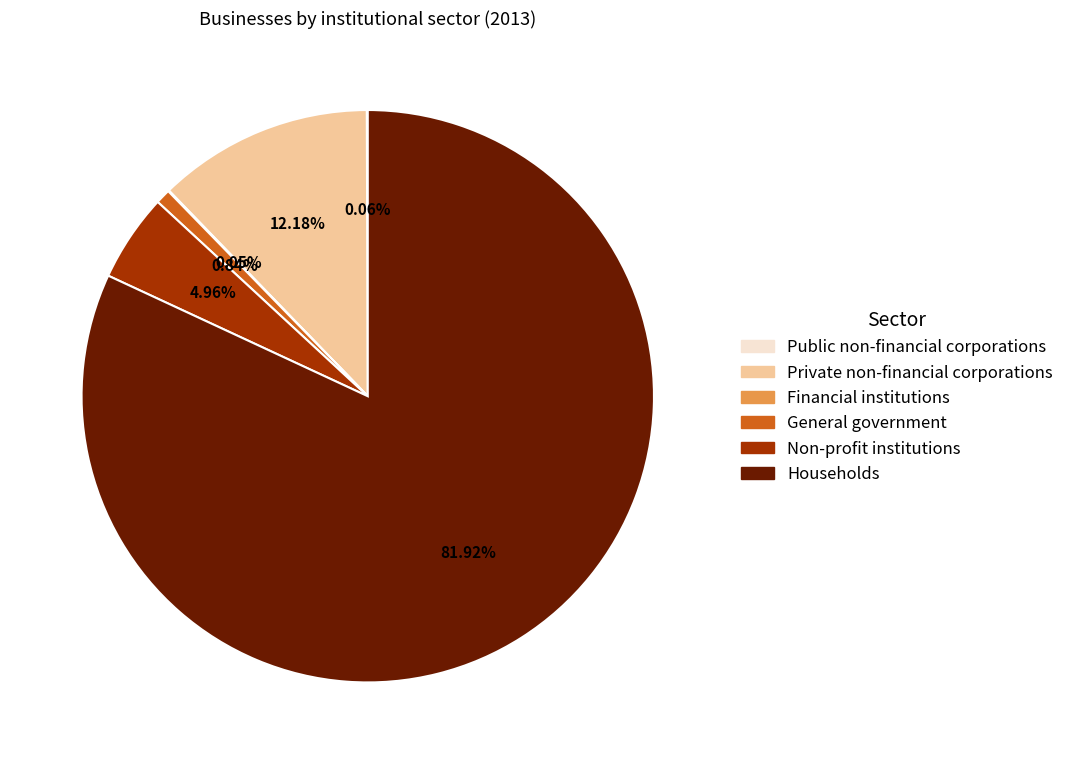

Between Non-profit institutions and General government, which is larger?

Non-profit institutions